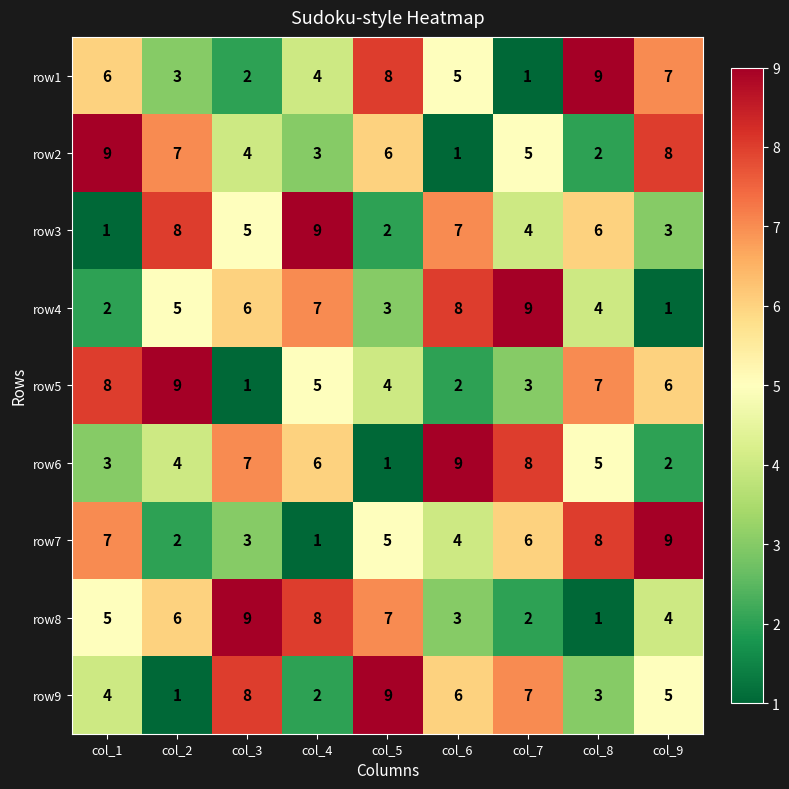

The value of row7 at col_1 is 10. True or false?

False